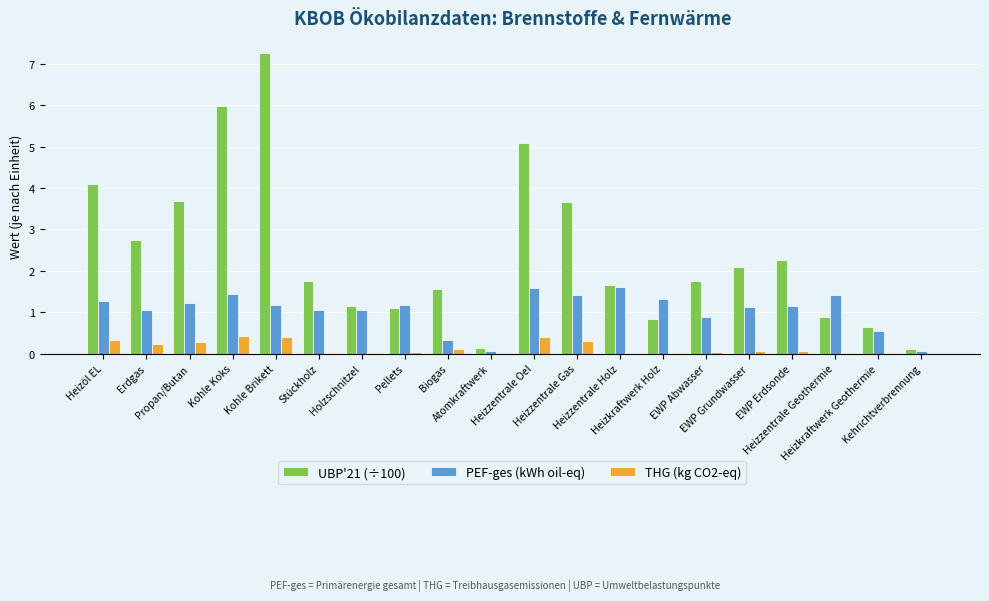

What is the highest value of the UBP'21 (÷100) series?

7.3